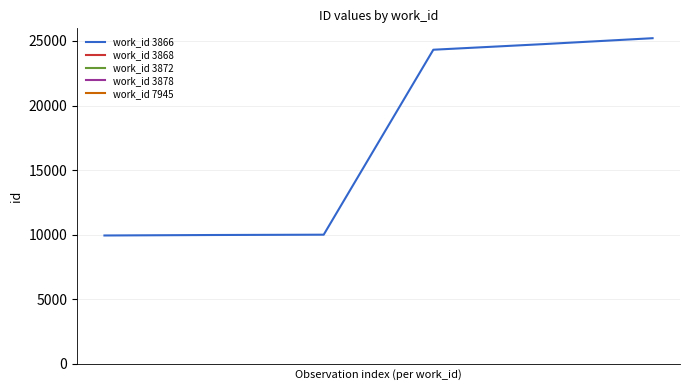

What is the difference between the maximum and second lowest values?

15255